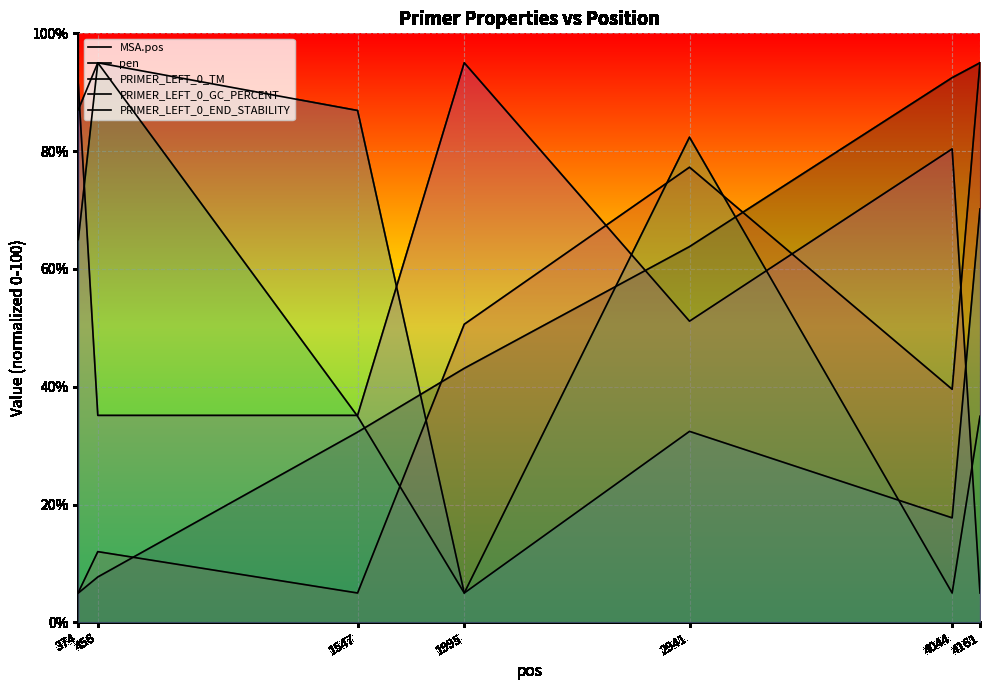

Which category has the highest value across all series?

4161